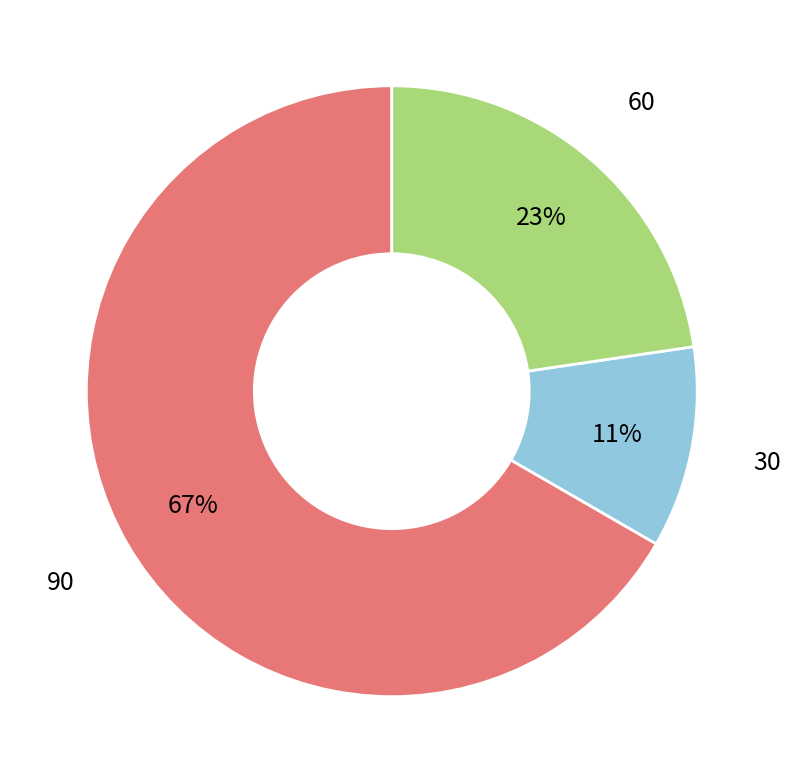

How many slices are in this pie chart?

3